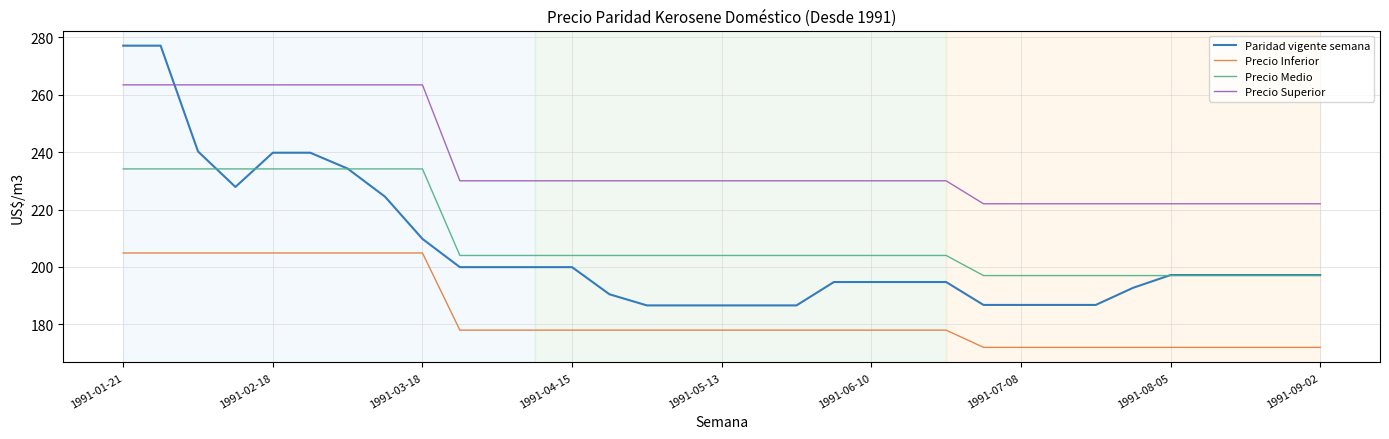

True or false: Paridad vigente semana and Precio Inferior cross at least once.

False